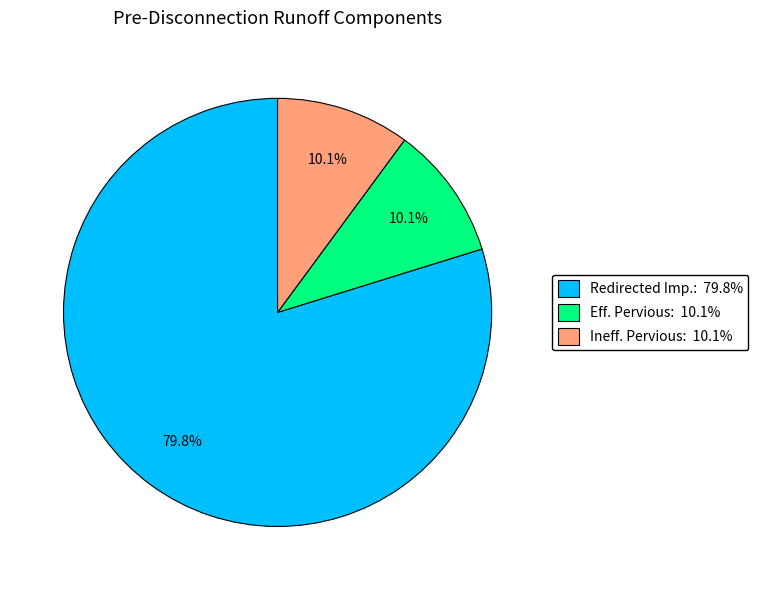

Is there a majority slice in this chart?

Yes